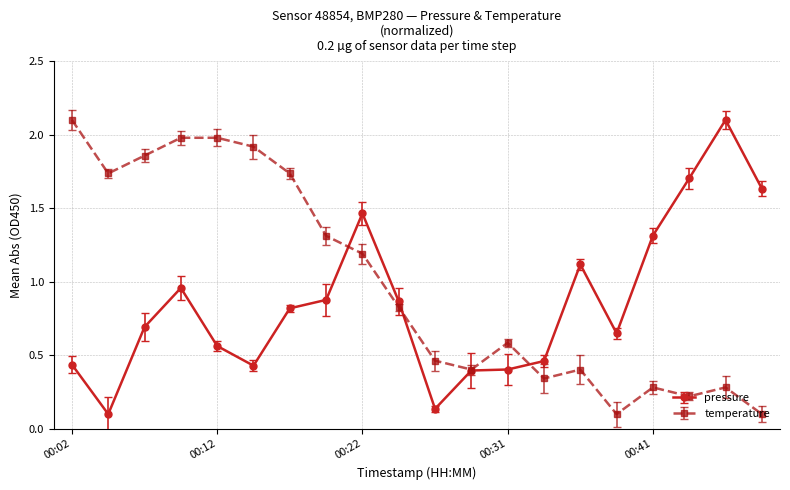

What is the maximum value for temperature?

2.1